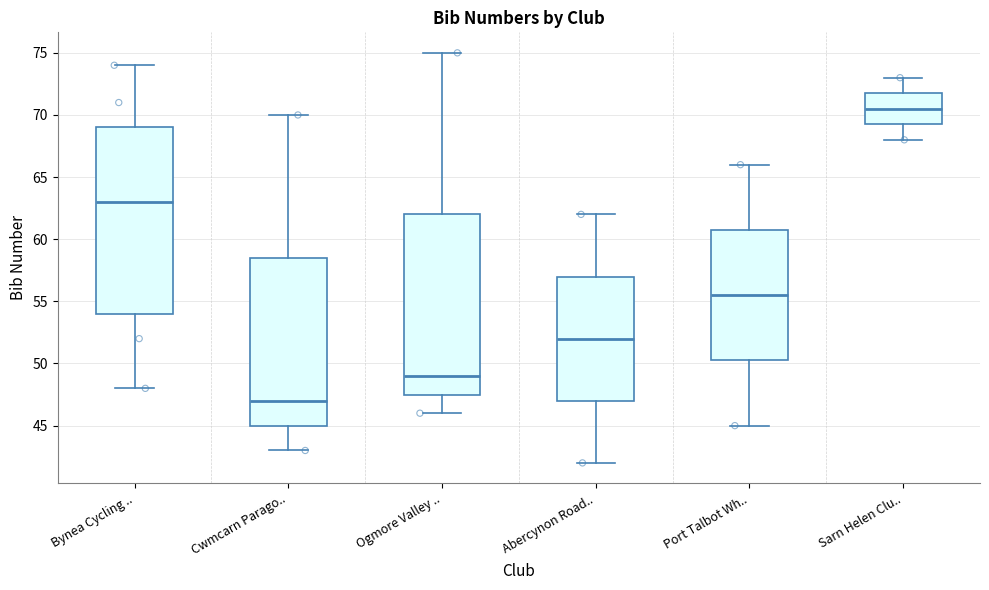

Reading left to right, transcribe this box plot: for each box, give where its median line is, the range the box spans, and where its two whiskers end, as read against the y-axis. The values are not printed on the chart, so give them approximately, as read against the axis.

Bynea Cycling ..: median 63.0, box 54.0 to 69.0, whiskers 48.0 to 74.0
Cwmcarn Parago..: median 47.0, box 45.0 to 58.5, whiskers 43.0 to 70.0
Ogmore Valley ..: median 49.0, box 47.5 to 62.0, whiskers 46.0 to 75.0
Abercynon Road..: median 52.0, box 47.0 to 57.0, whiskers 42.0 to 62.0
Port Talbot Wh..: median 55.5, box 50.5 to 61.0, whiskers 45.0 to 66.0
Sarn Helen Clu..: median 70.5, box 69.5 to 72.0, whiskers 68.0 to 73.0